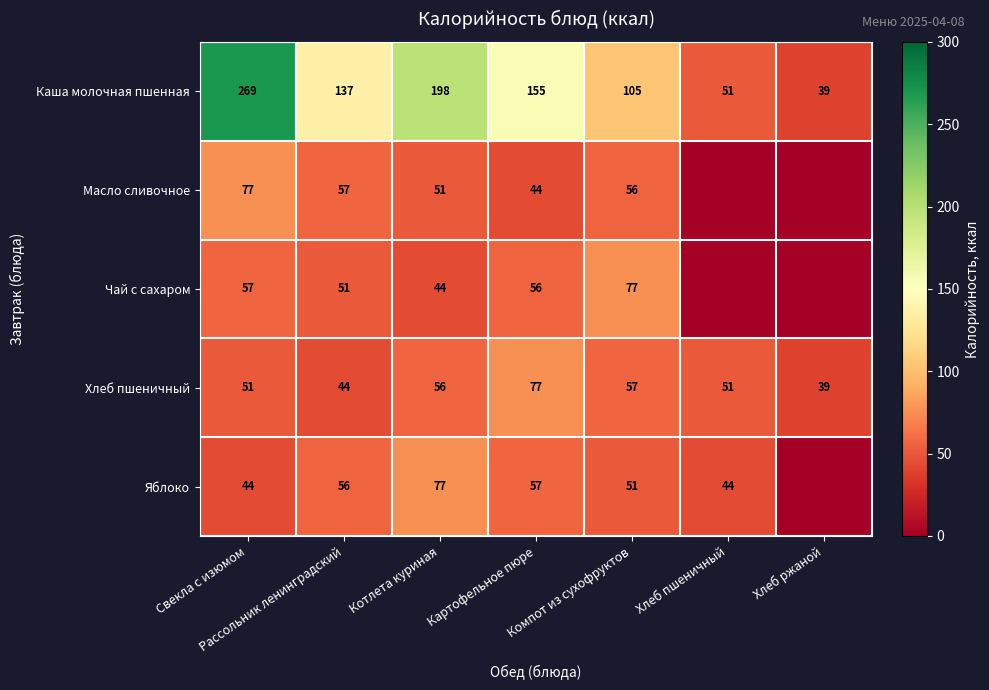

Which series changed the most between Котлета куриная and Компот из сухофруктов?

Каша молочная пшенная